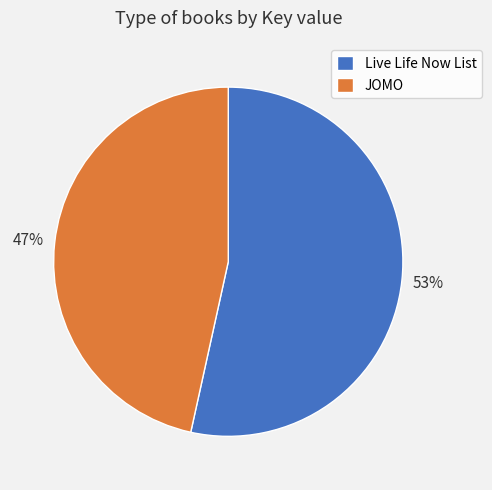

The JOMO slice represents 55% of the pie. True or false?

False